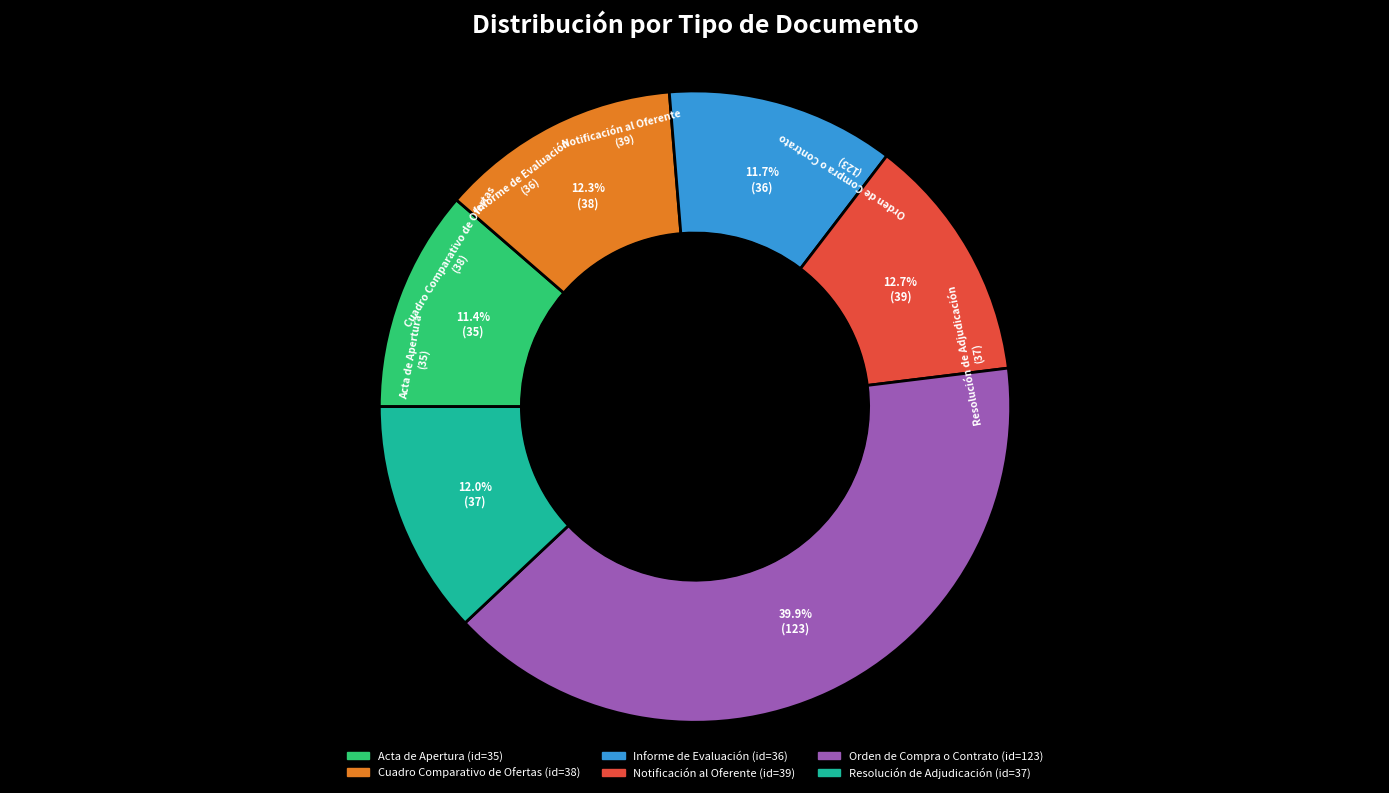

Is Resolución de Adjudicación the majority of the pie?

No